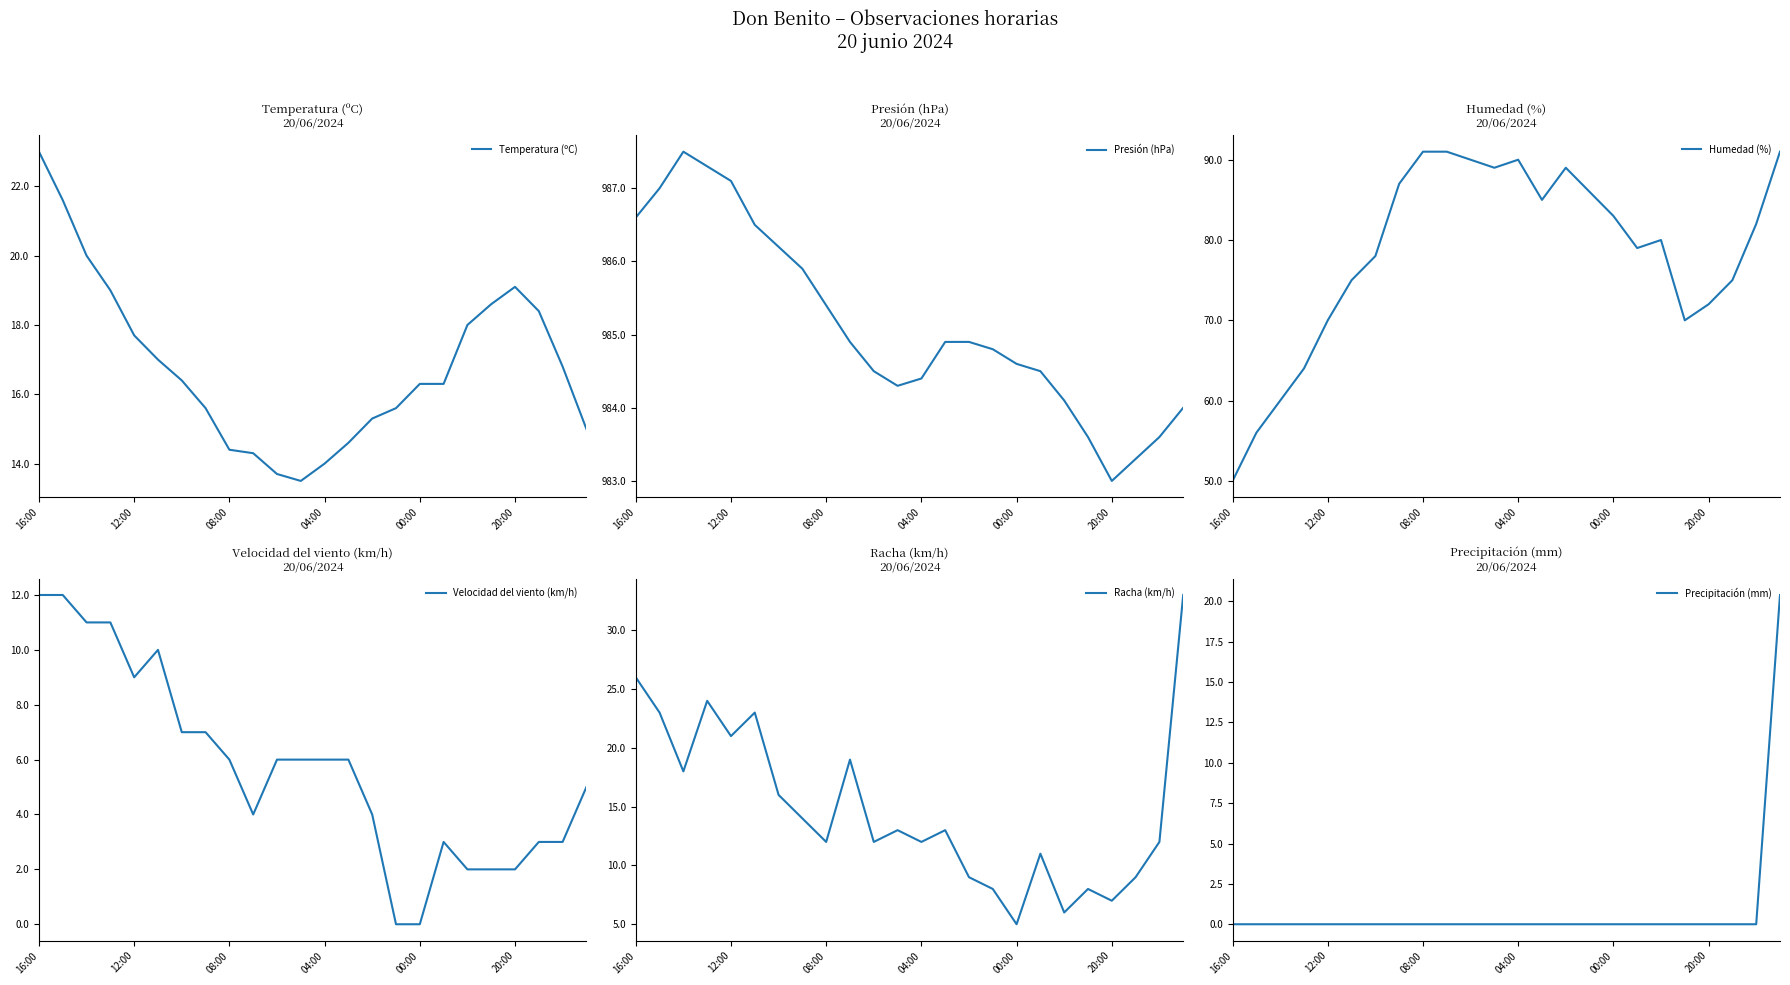

The value of Racha (km/h) at 04:00 is 6. True or false?

False